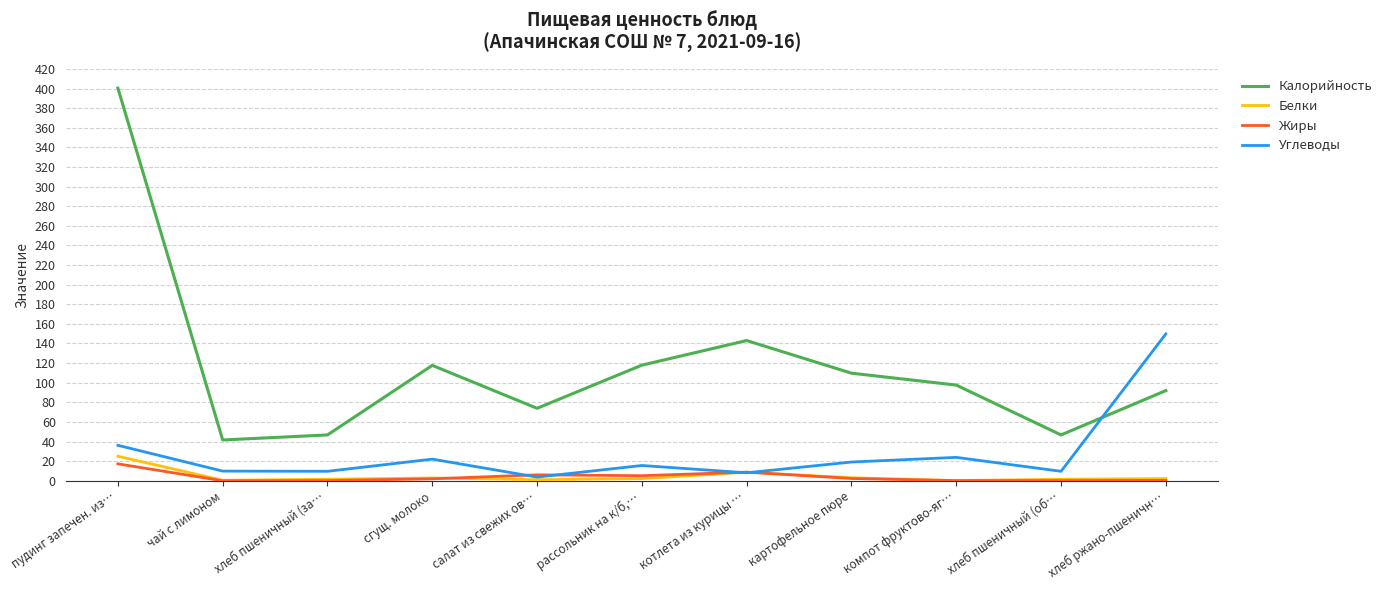

Which series has the largest total across all categories?

Калорийность